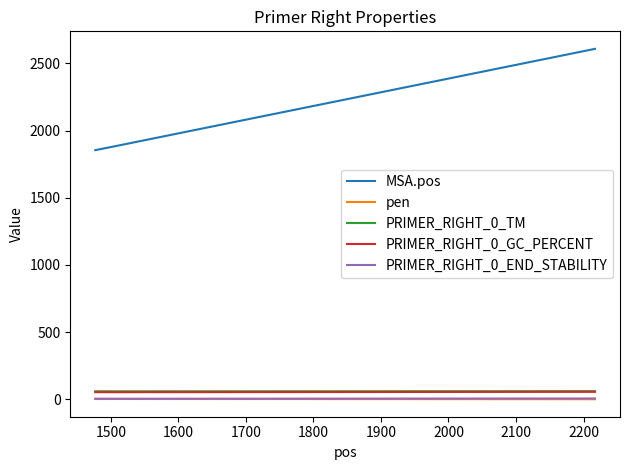

Count the number of categories in the chart.

3